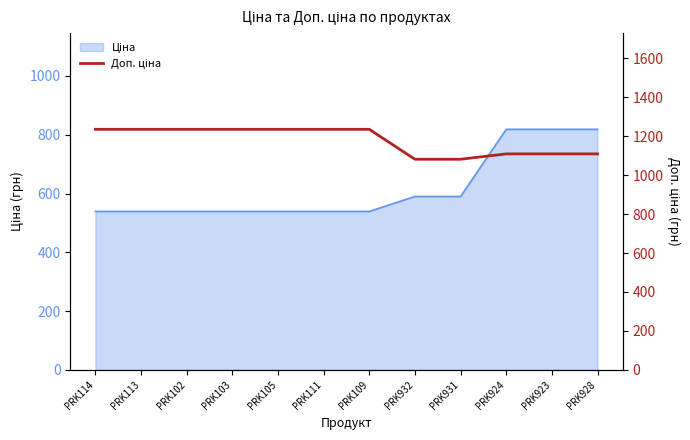

What is the greatest value displayed?

1235.4